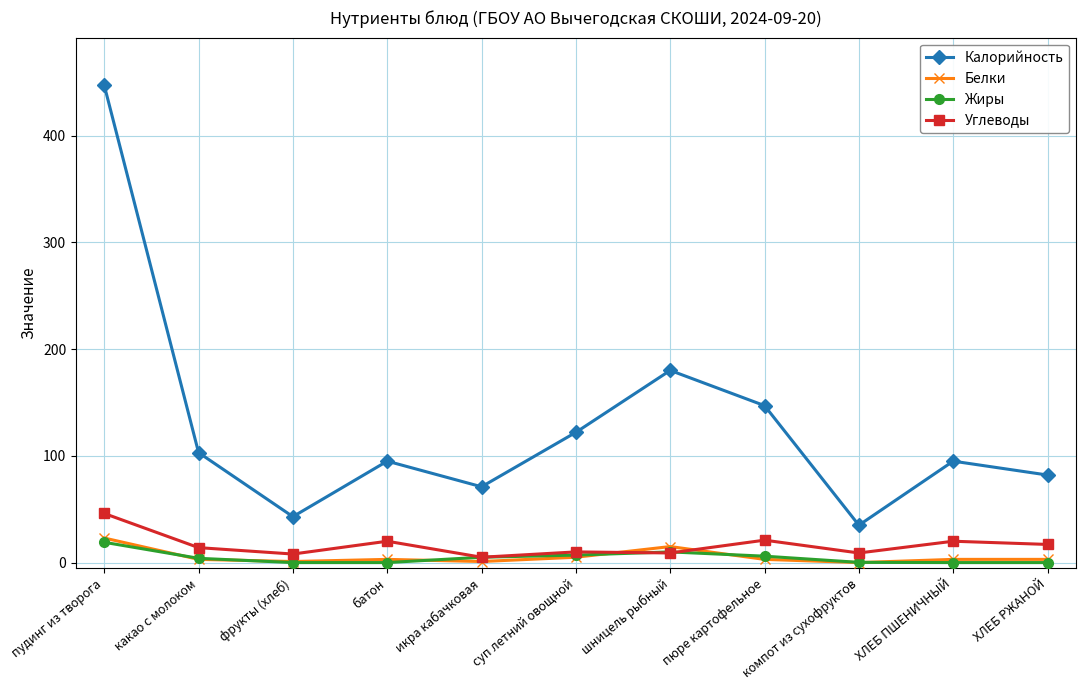

Between батон and суп летний овощной, which series saw the biggest shift?

Калорийность